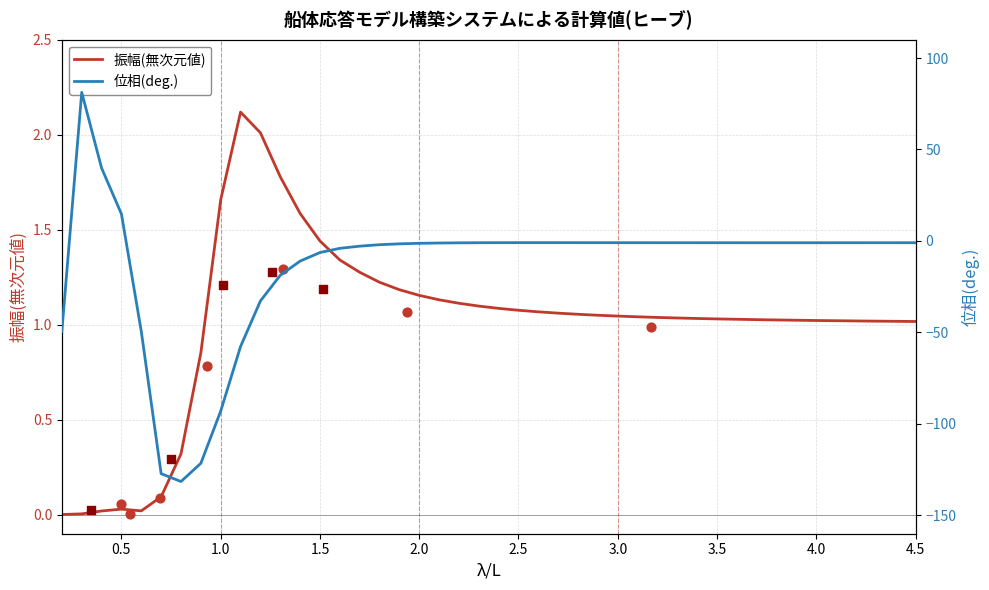

What is the total value across all series at 1.0?

-91.3